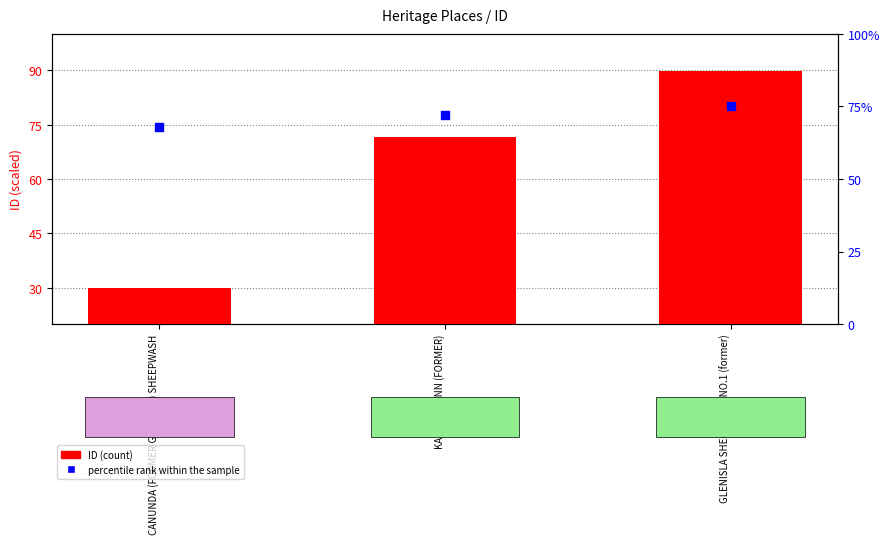

At how many categories does at least one series exceed 39?

3